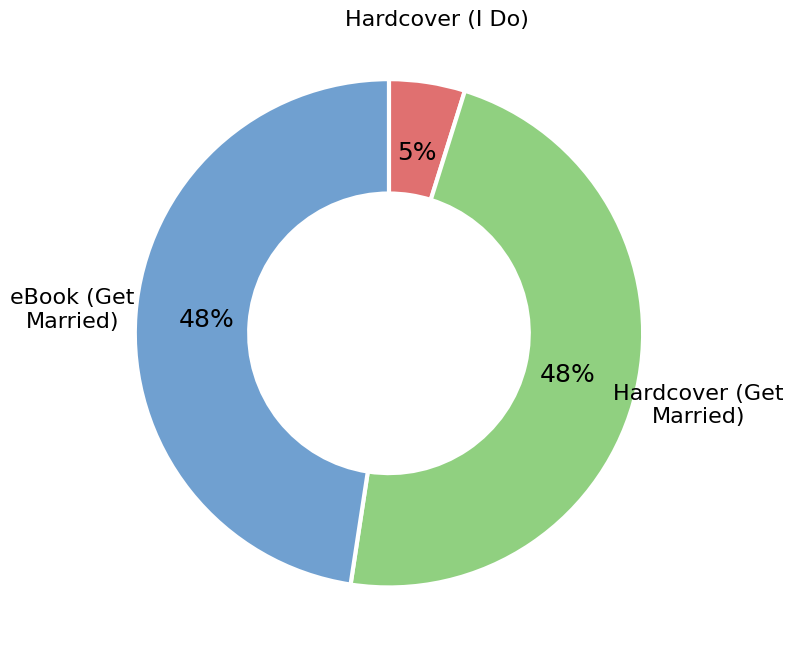

Is there a majority slice in this chart?

No